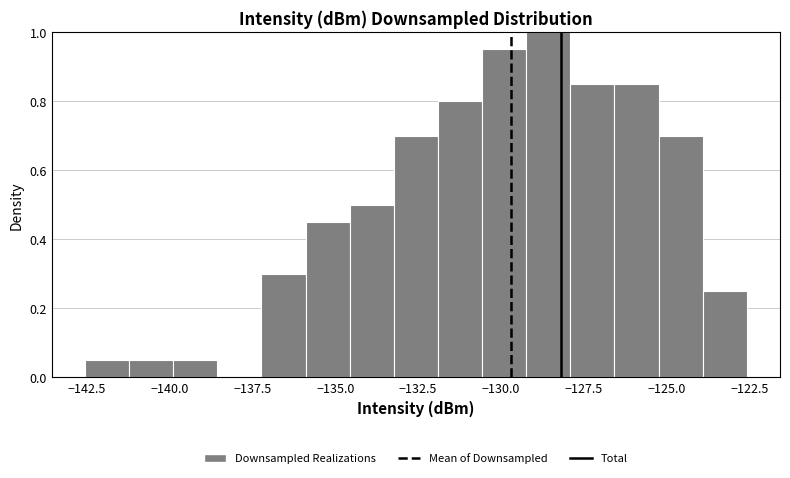

Read against the x-axis, roughly where is the centre of the tallest bar?

-128.5